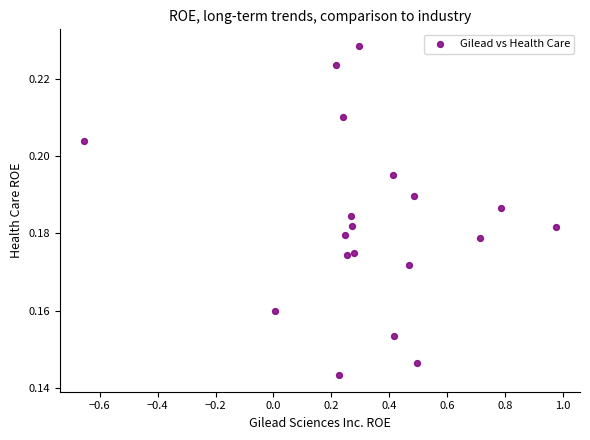

What is the range of X values (max minus min)?

1.6